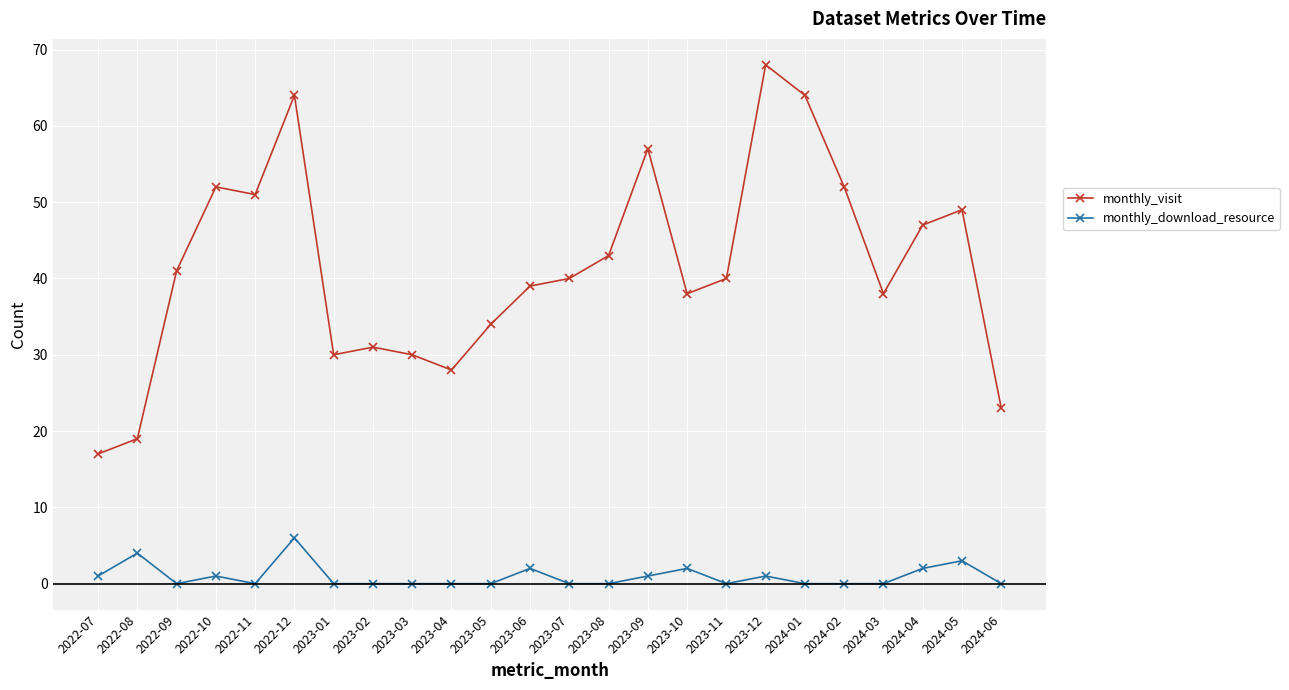

List the series in order of their overall mean, lowest first.

monthly_download_resource, monthly_visit